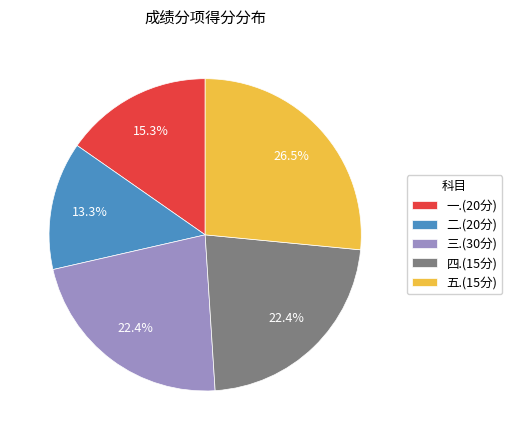

Is there a majority slice in this chart?

No